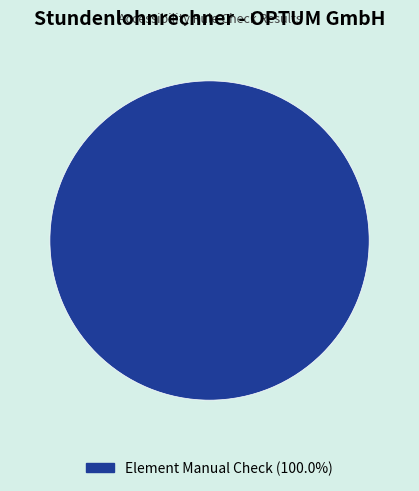

Count the number of slices in the pie.

1